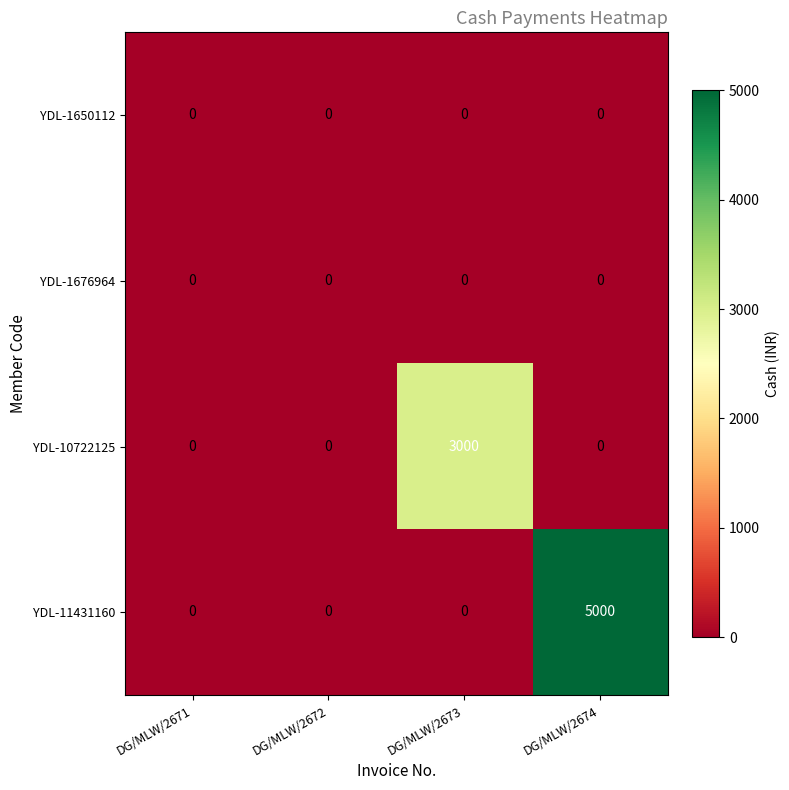

Between DG/MLW/2673 and DG/MLW/2674, which series saw the biggest shift?

YDL-11431160